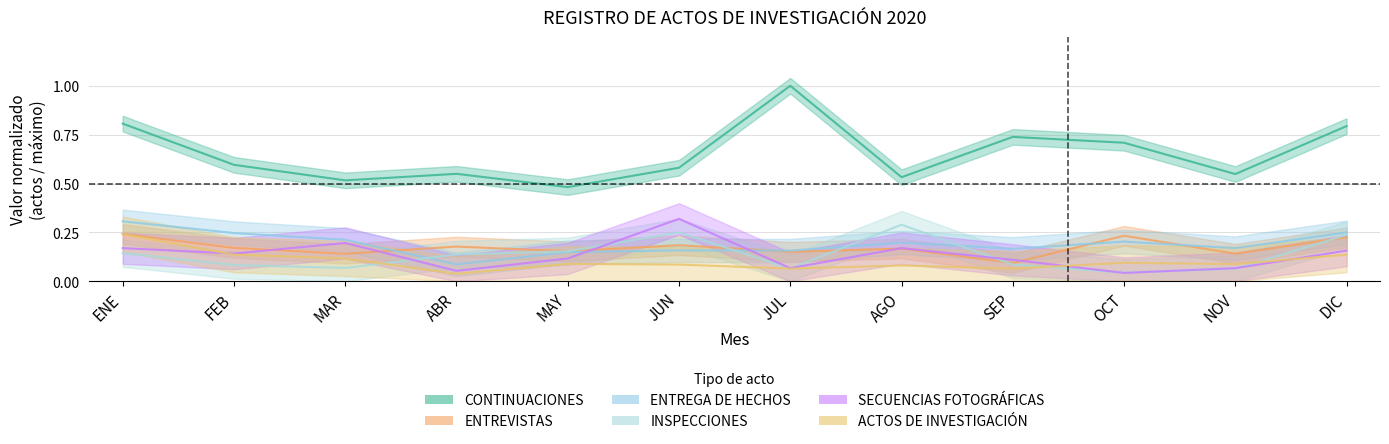

How many interior local peaks does the CONTINUACIONES series have?

3